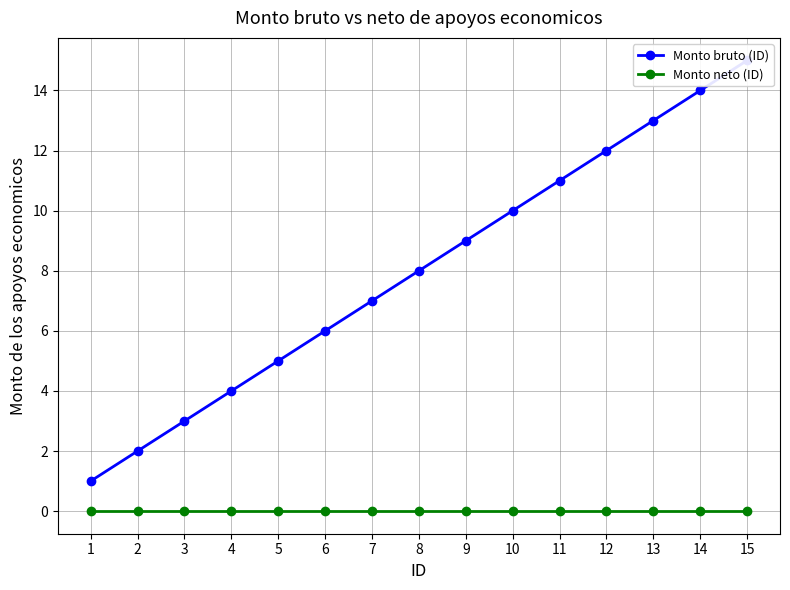

At which label does Monto bruto (ID) first exceed 8?

9